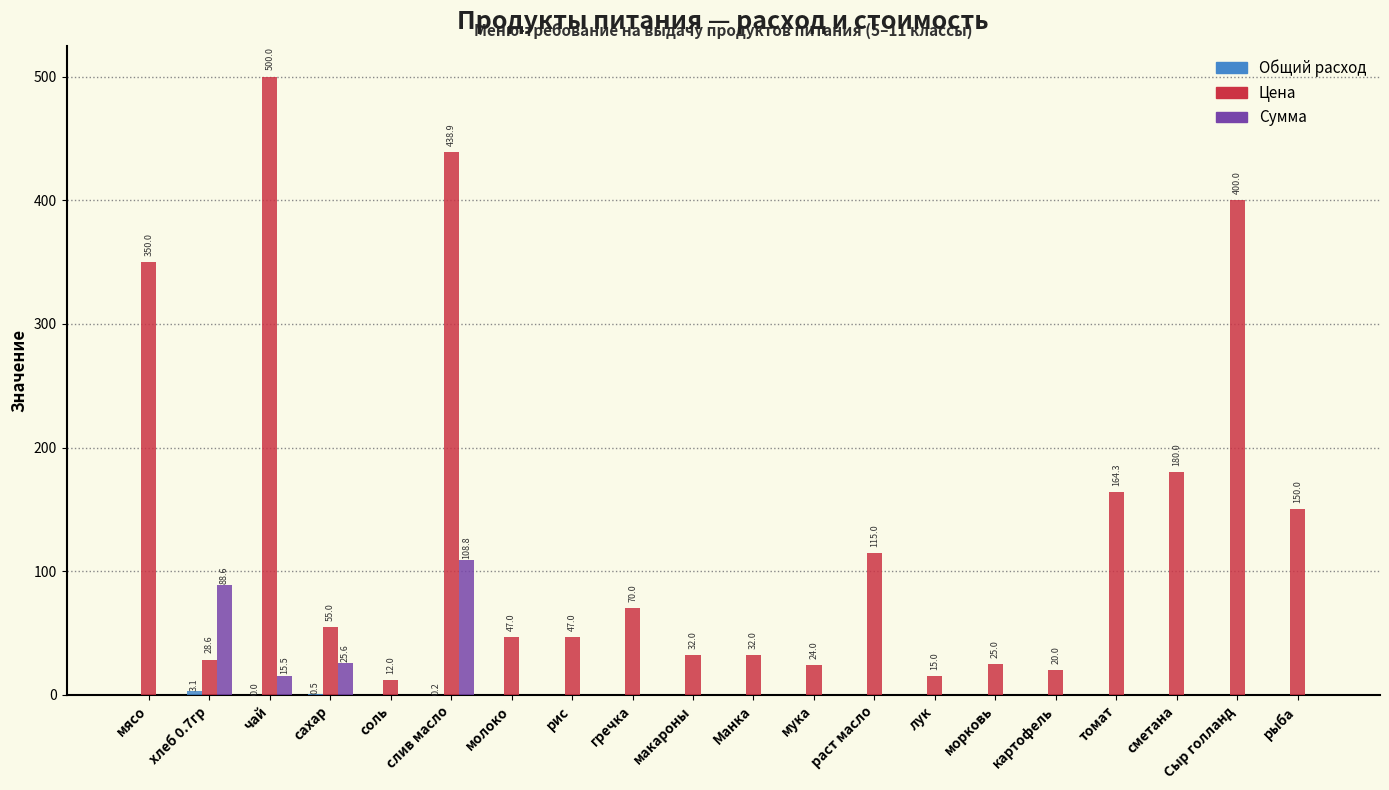

What value does the Сумма series have at хлеб 0.7гр?

88.6